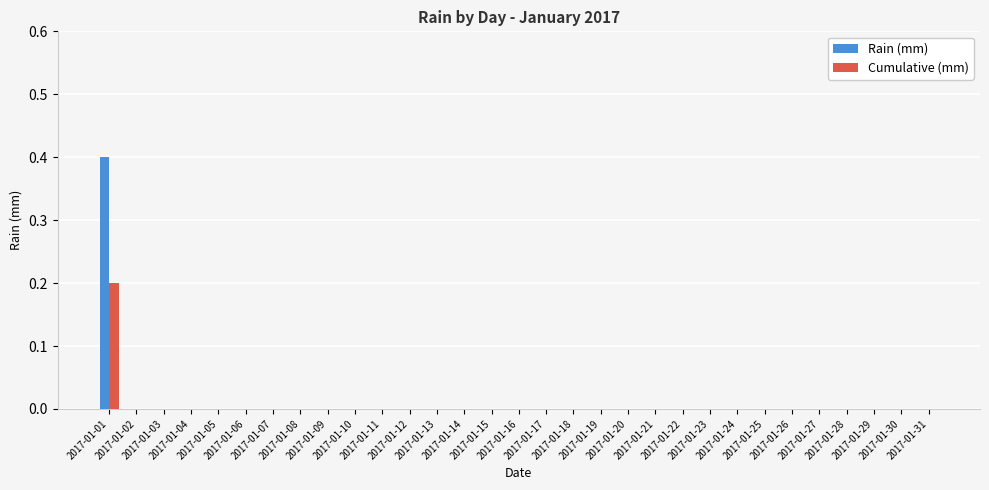

Count the Cumulative (mm) values in the range 0 to 1.

31